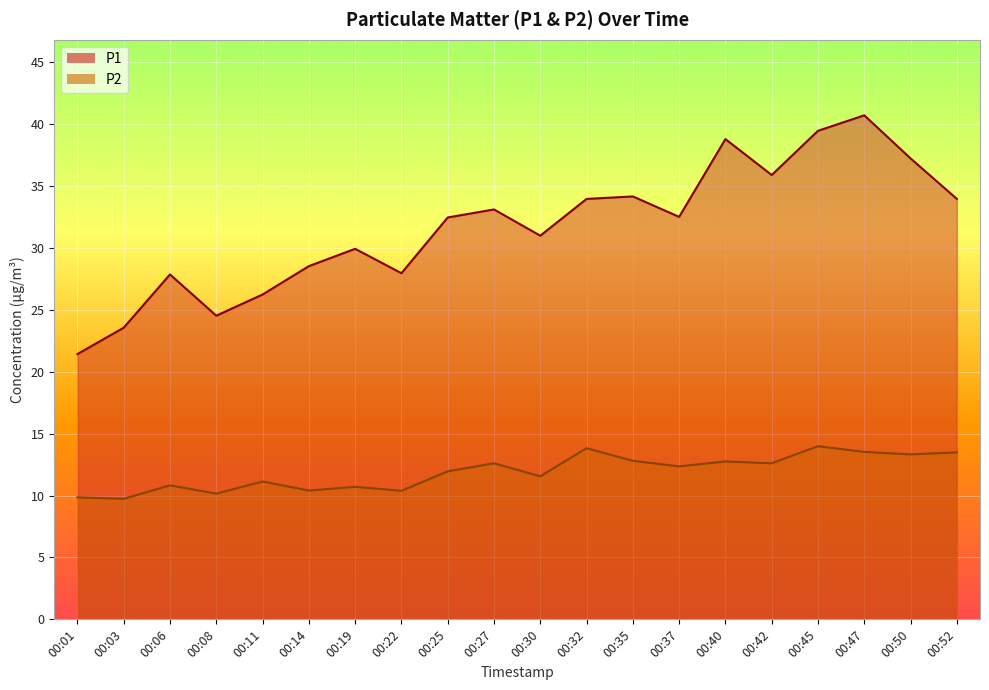

Which series has the widest spread of values?

P1